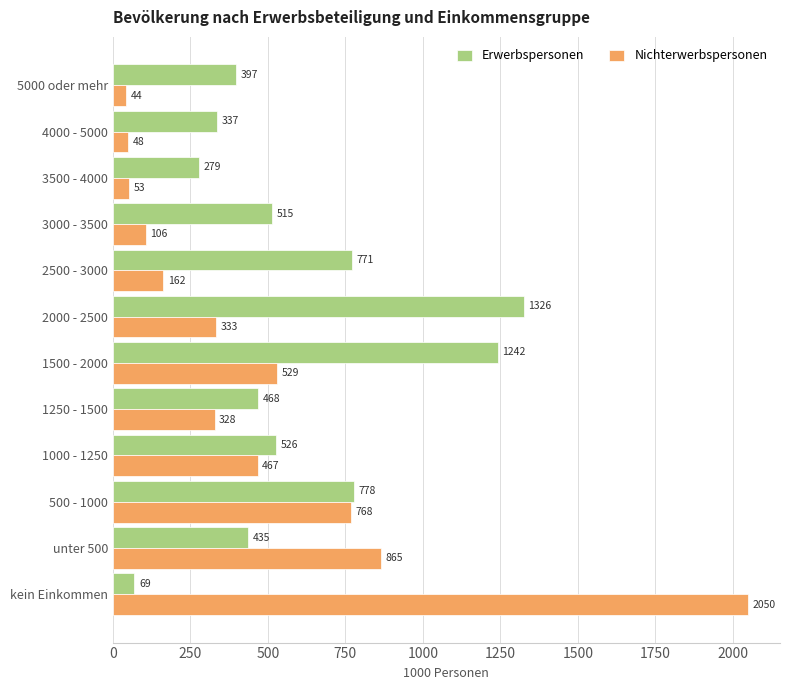

What is the smallest value displayed?

44